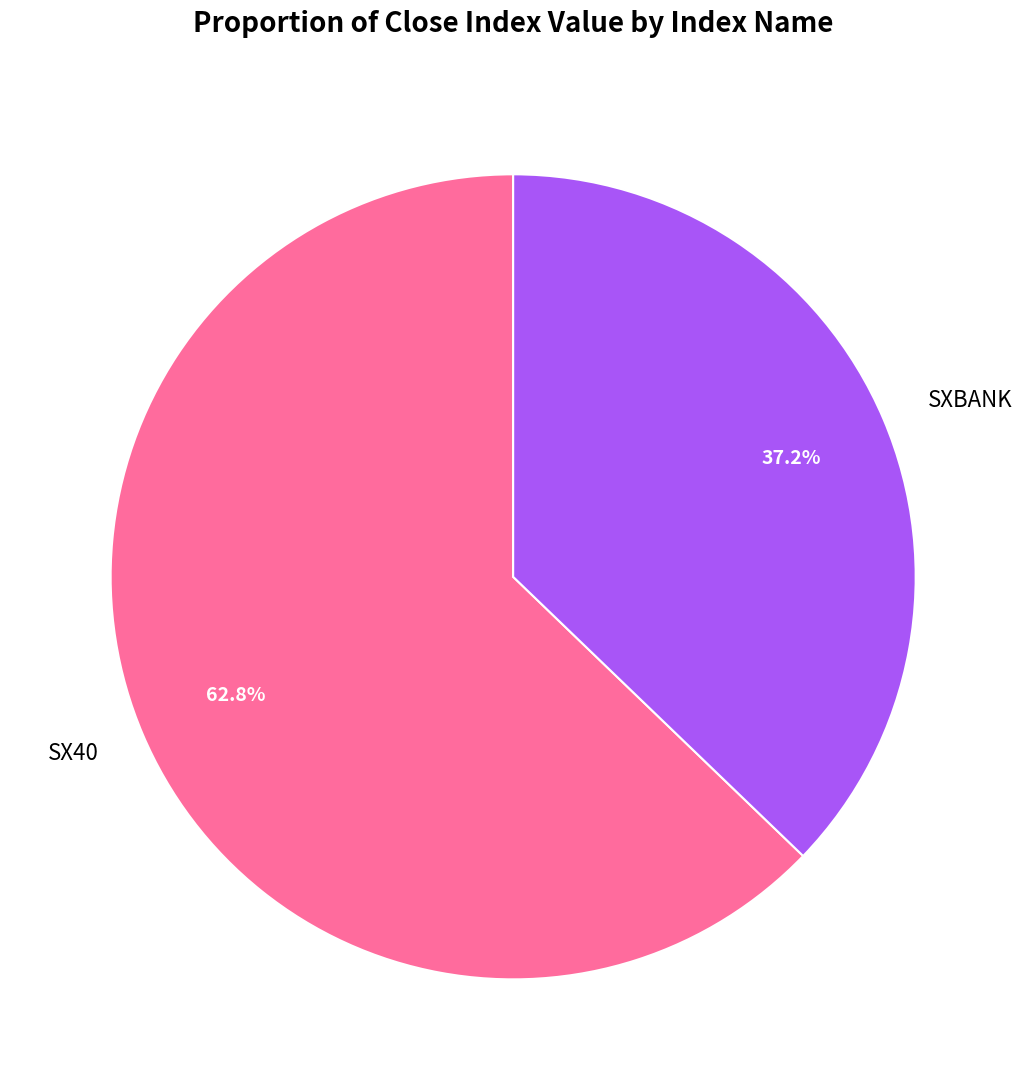

Which slice represents more than half of the pie?

SX40